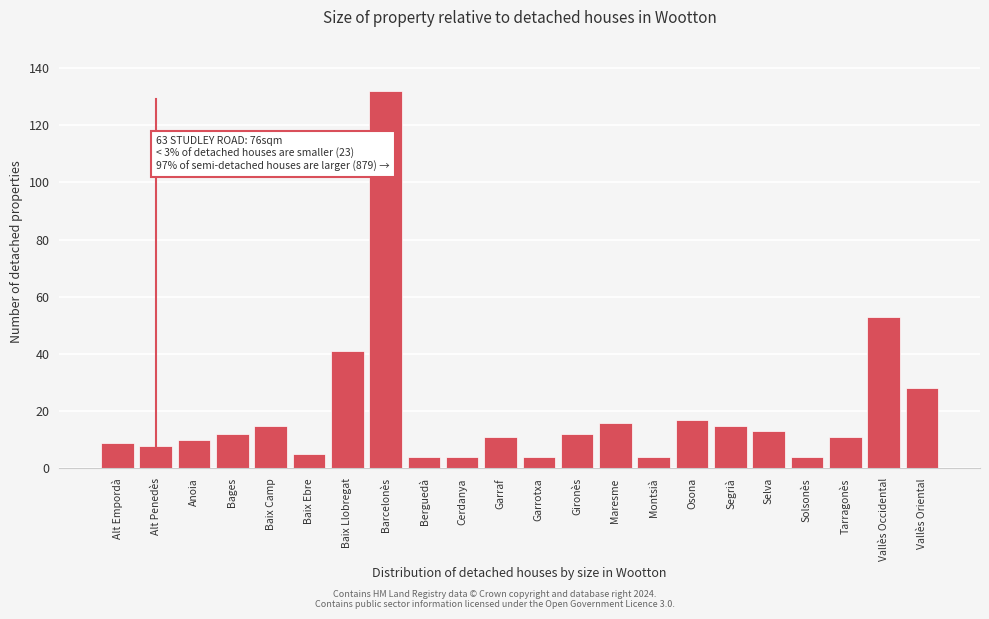

Reading right to left, what are all the values shown in this chart?

28	53	11	4	13	15	17	4	16	12	4	11	4	4	132	41	5	15	12	10	8	9